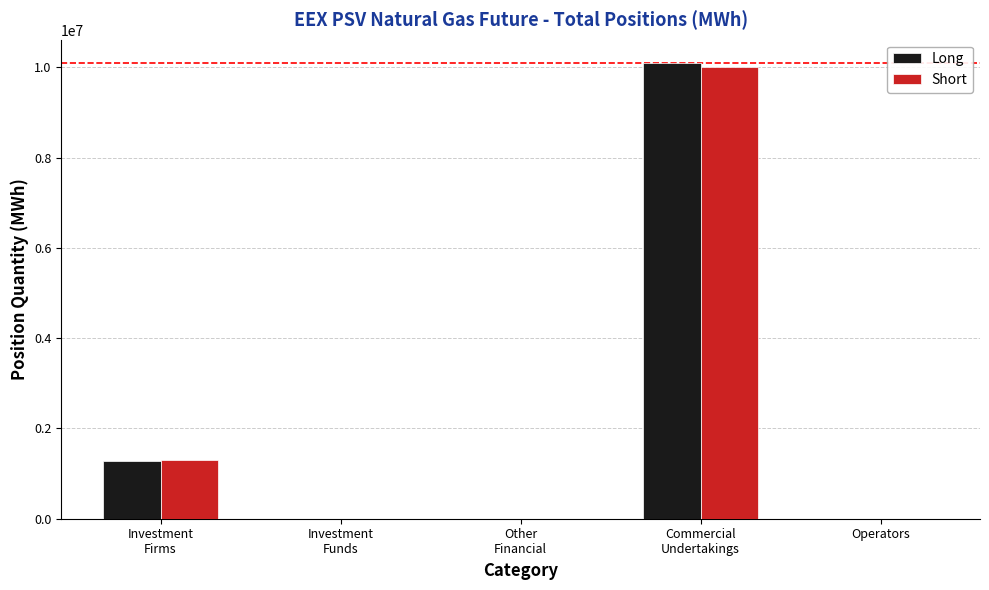

Which series has the largest range (max minus min)?

Long